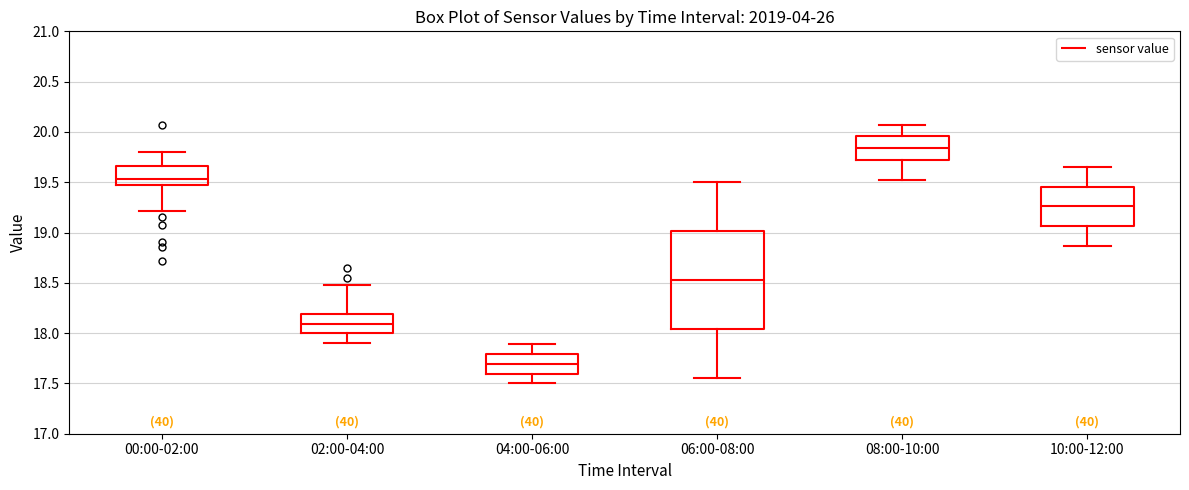

Where does the lower whisker of the box for 08:00-10:00 end on the y-axis? The values are not printed on the chart, so give them approximately, as read against the axis.

19.50